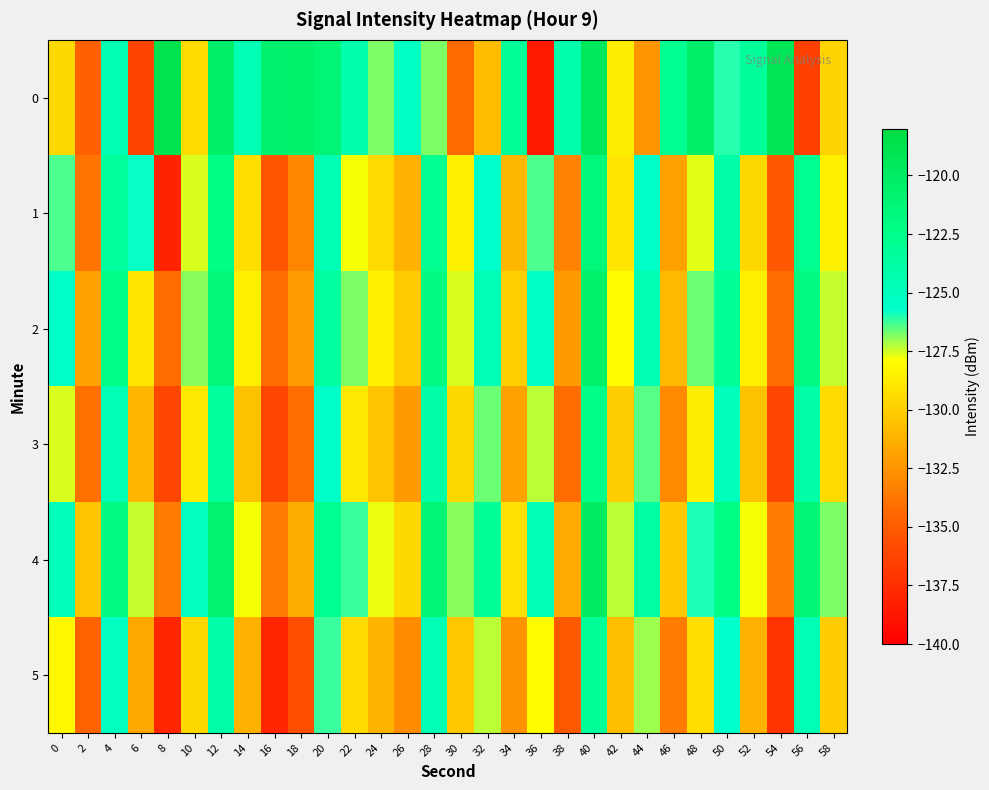

Reading left to right, extract all data points from this chart.

0: 0=-129.6	2=-134.8	4=-124.4	6=-136.3	8=-118.7	10=-129.4	12=-120.5	14=-124.6	16=-120.7	18=-120.6	20=-121.2	22=-124.2	24=-126.8	26=-125.2	28=-126.8	30=-134.3	32=-130.8	34=-123.3	36=-138.6	38=-124.2	40=-119.6	42=-128.6	44=-132.4	46=-122.8	48=-120.5	50=-126.0	52=-123.4	54=-119.2	56=-136.5	58=-129.7
1: 0=-126.4	2=-133.8	4=-123.4	6=-125.8	8=-138.1	10=-127.6	12=-122.3	14=-129.3	16=-135.4	18=-133.1	20=-124.5	22=-127.8	24=-129.5	26=-131.2	28=-122.9	30=-128.5	32=-125.7	34=-130.9	36=-126.3	38=-133.2	40=-121.5	42=-129.0	44=-125.4	46=-131.9	48=-127.7	50=-124.0	52=-129.5	54=-135.2	56=-122.9	58=-128.4
2: 0=-125.4	2=-131.9	4=-122.5	6=-129.0	8=-134.2	10=-126.9	12=-121.4	14=-128.5	16=-134.2	18=-132.1	20=-123.5	22=-126.8	24=-128.5	26=-130.2	28=-121.9	30=-127.5	32=-124.7	34=-129.9	36=-125.3	38=-132.2	40=-120.5	42=-128.0	44=-124.4	46=-130.9	48=-126.7	50=-123.0	52=-128.5	54=-134.2	56=-121.9	58=-127.4
3: 0=-127.5	2=-134.0	4=-124.5	6=-131.0	8=-136.2	10=-128.9	12=-123.4	14=-130.5	16=-136.2	18=-134.1	20=-125.5	22=-128.8	24=-130.5	26=-132.2	28=-123.9	30=-129.5	32=-126.7	34=-131.9	36=-127.3	38=-134.2	40=-122.5	42=-130.0	44=-126.4	46=-132.9	48=-128.7	50=-125.0	52=-130.5	54=-136.2	56=-123.9	58=-129.4
4: 0=-124.9	2=-130.4	4=-121.9	6=-127.4	8=-133.5	10=-125.2	12=-120.8	14=-127.9	16=-133.5	18=-131.4	20=-122.9	22=-126.2	24=-127.8	26=-129.5	28=-121.2	30=-126.9	32=-123.0	34=-129.2	36=-124.7	38=-131.6	40=-119.9	42=-127.3	44=-123.8	46=-130.2	48=-126.0	50=-122.3	52=-127.9	54=-133.5	56=-121.2	58=-126.8
5: 0=-128.2	2=-134.7	4=-125.2	6=-131.7	8=-137.9	10=-129.5	12=-124.0	14=-131.2	16=-137.9	18=-135.8	20=-126.2	22=-129.5	24=-131.1	26=-132.9	28=-124.5	30=-130.2	32=-127.3	34=-132.6	36=-128.0	38=-135.2	40=-123.2	42=-130.6	44=-127.1	46=-133.5	48=-129.3	50=-125.7	52=-131.2	54=-137.2	56=-124.5	58=-130.1